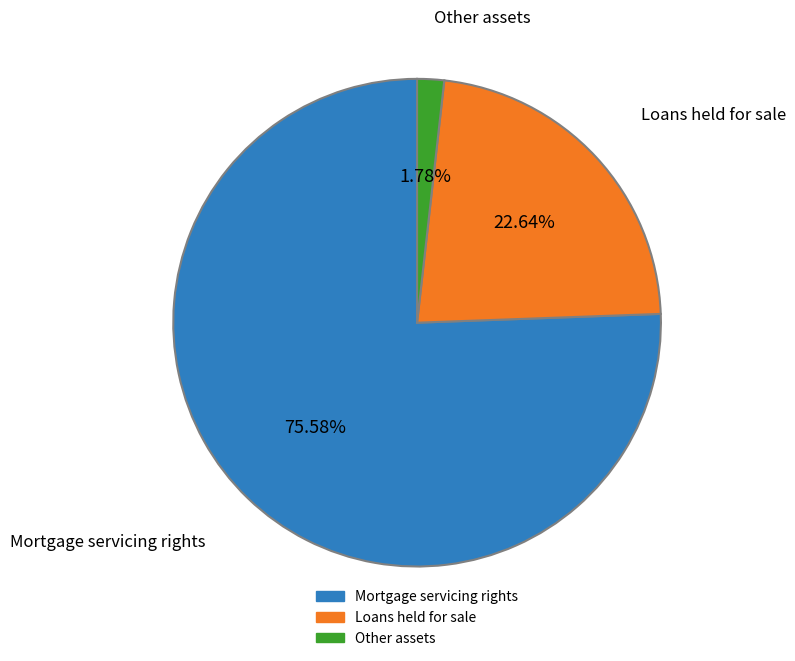

Does any single category account for the majority?

Yes